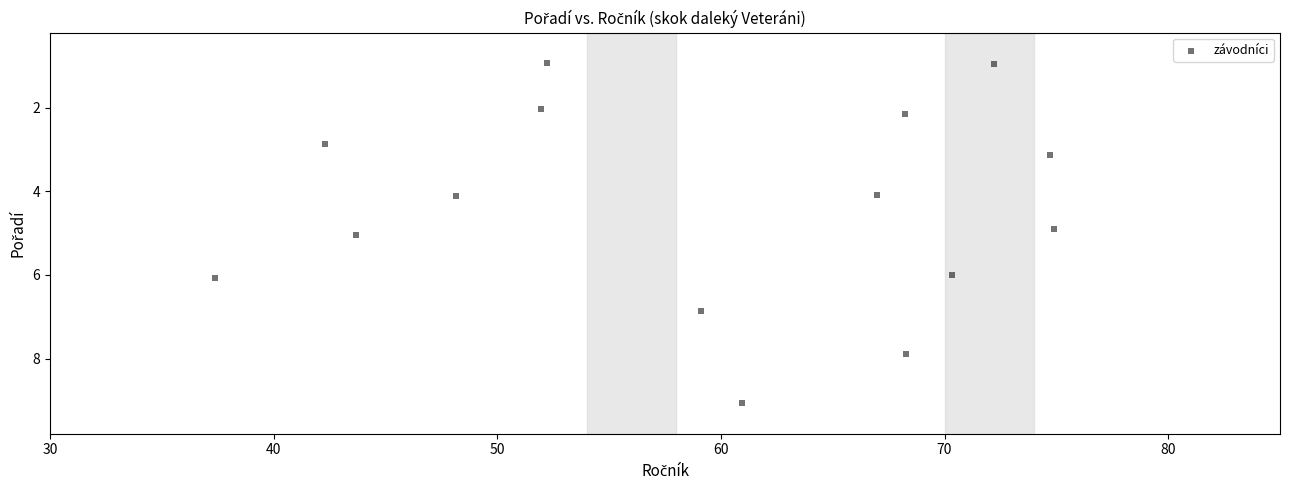

What is the range of Y values (max minus min)?

8.1